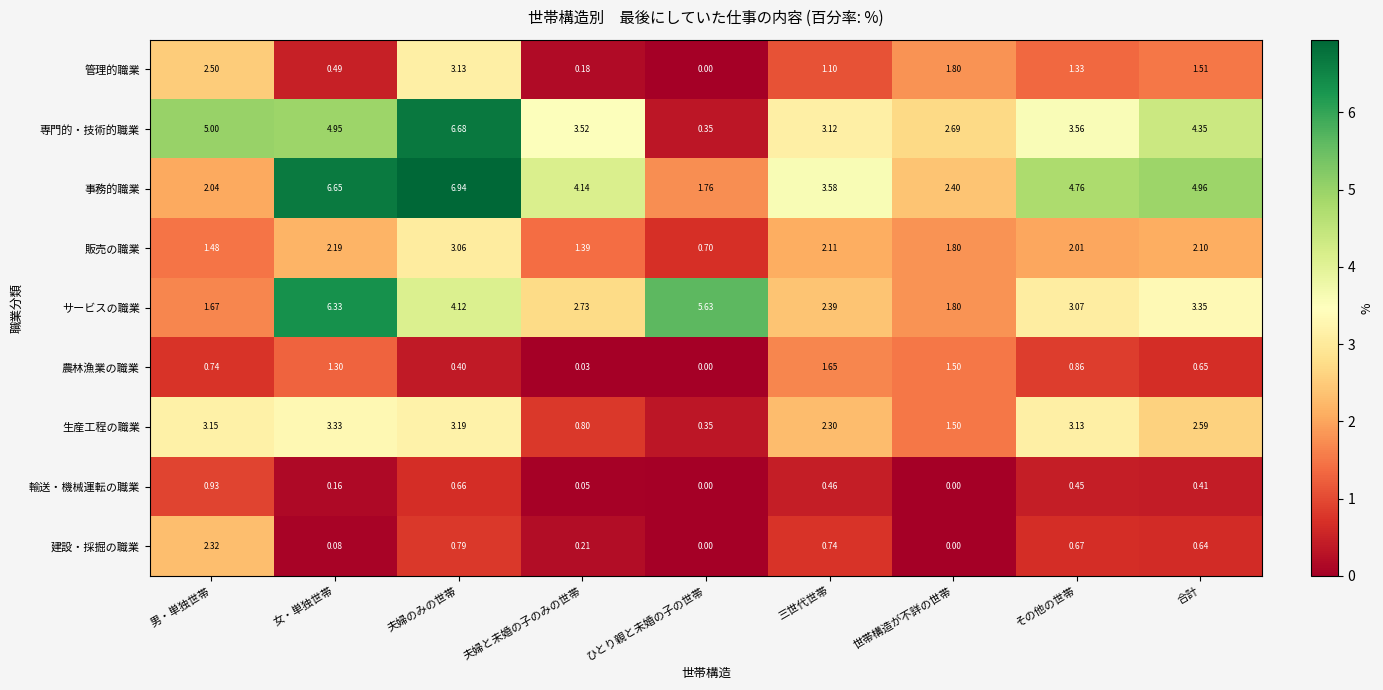

At which category does the chart reach its peak across all series?

夫婦のみの世帯